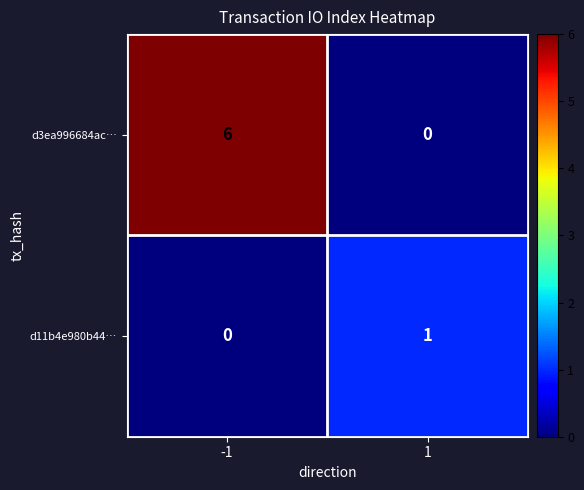

What is the sum of the d3ea996684ac… values at 1 and -1?

6